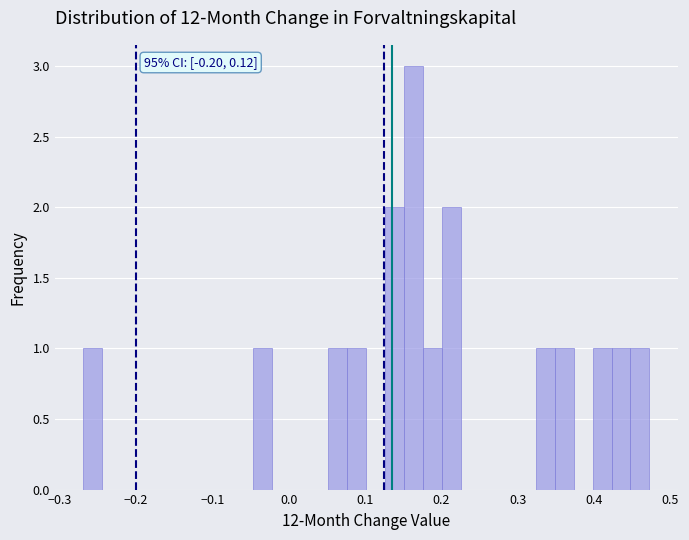

Around what value on the x-axis is the tallest bar? Give the approximate position of its centre, as read against the axis.

0.16